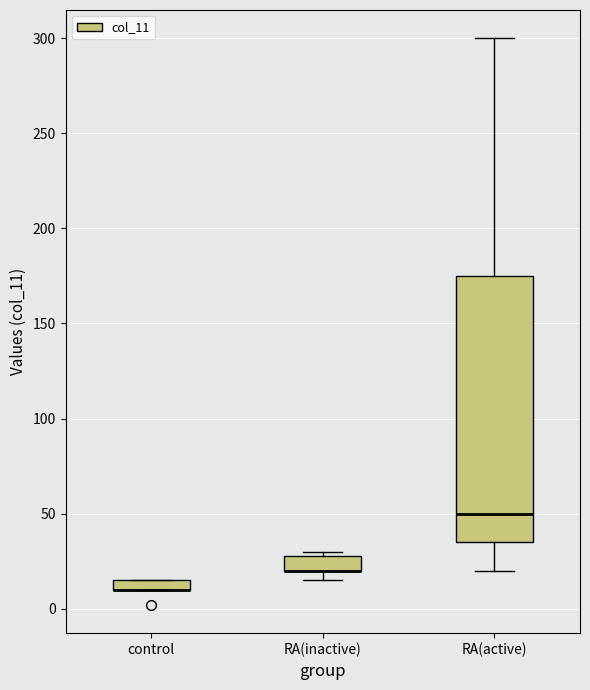

Which box is the tallest, from its lower edge to its upper edge?

RA(active)